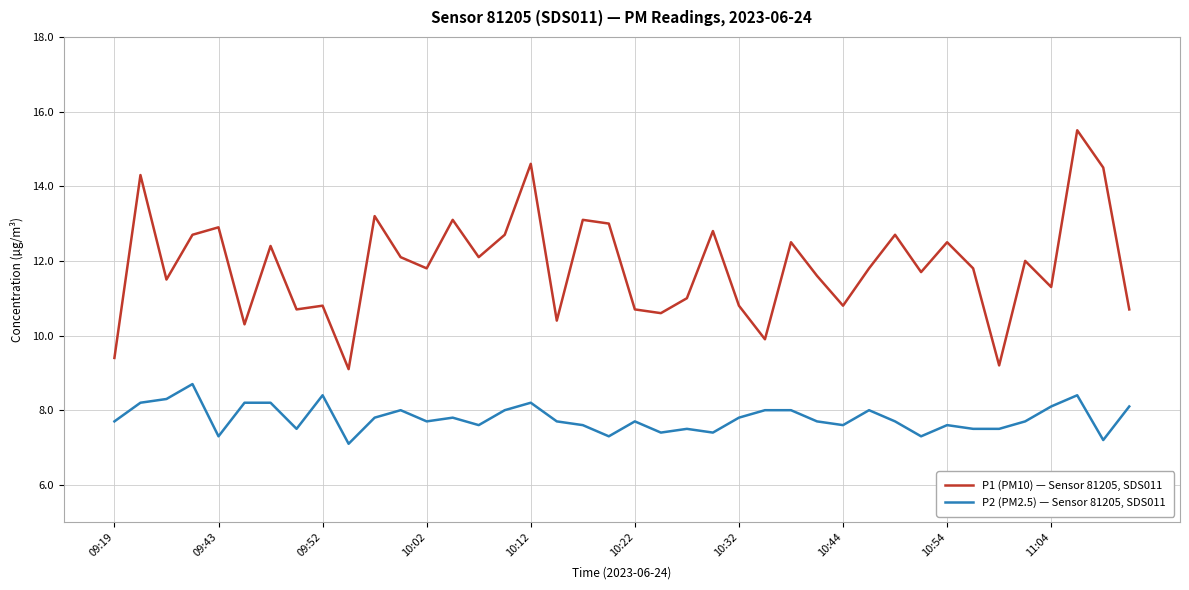

Rank the series by their average value, from highest to lowest.

P1 (PM10) — Sensor 81205, SDS011, P2 (PM2.5) — Sensor 81205, SDS011